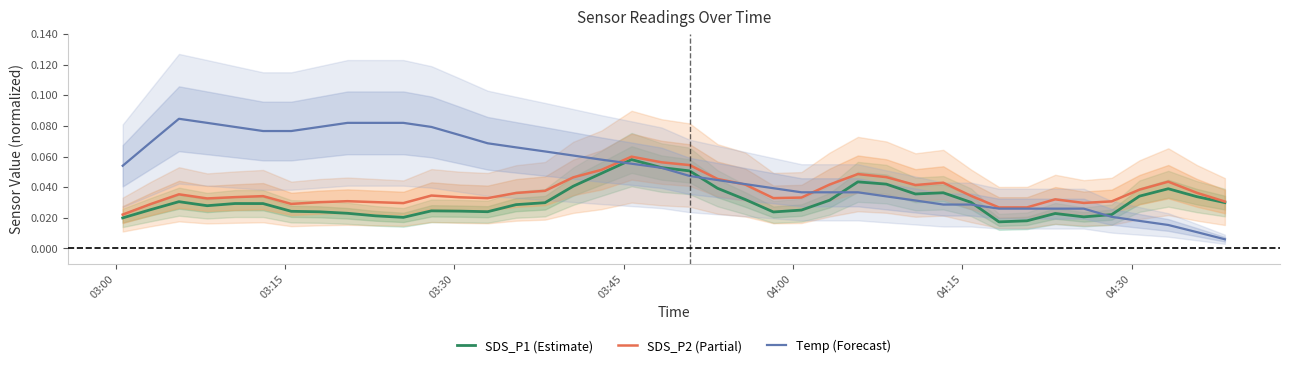

What is the greatest value displayed?

0.1